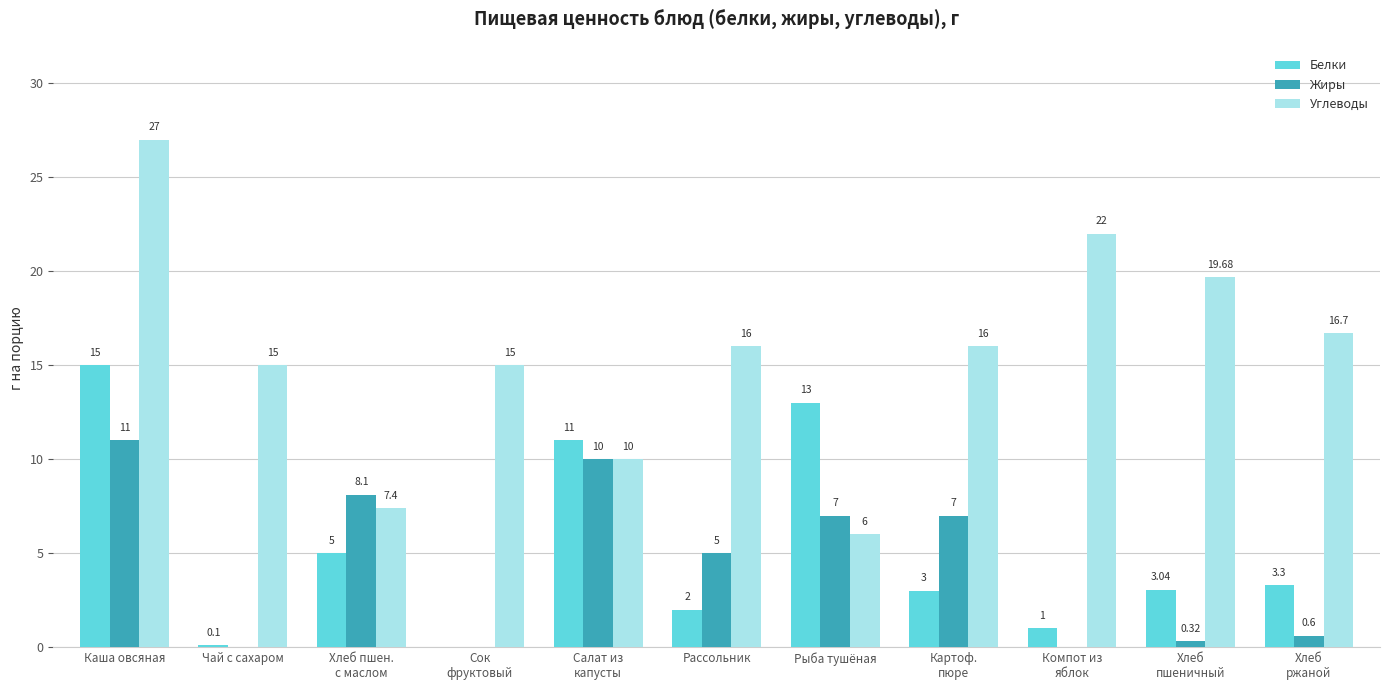

At which category is the sum across all series the highest?

Каша овсяная